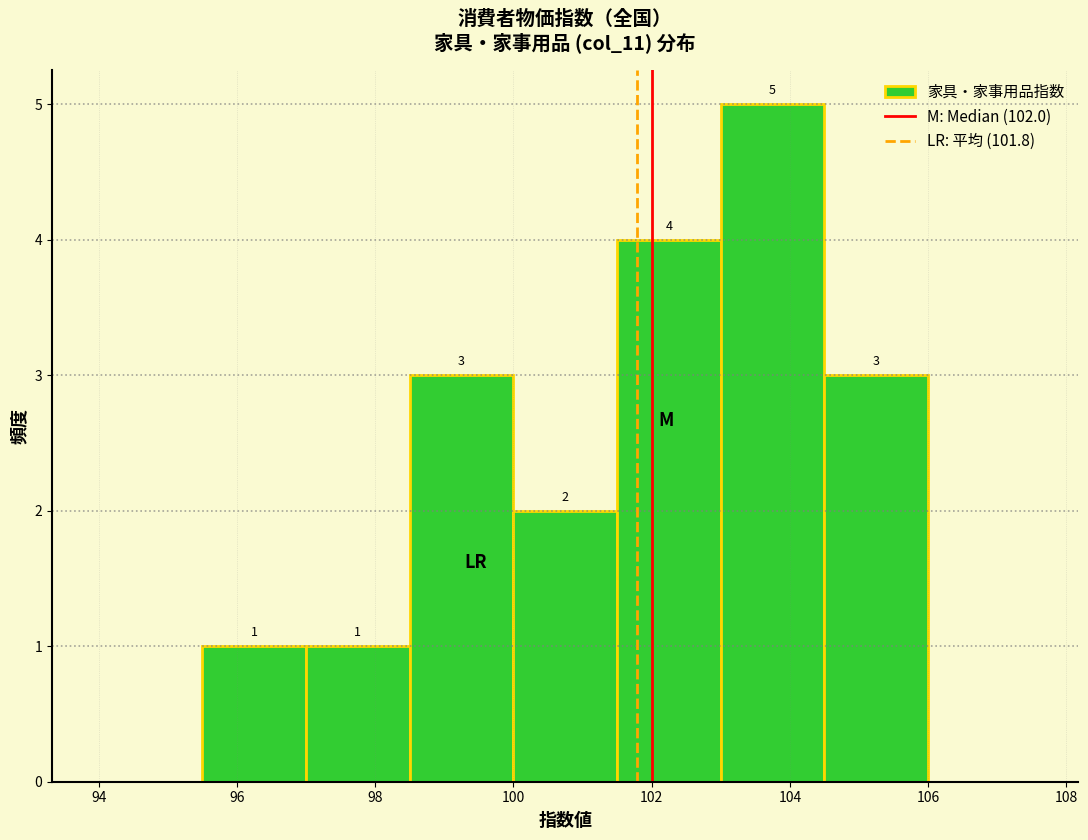

Over which range of the x-axis is the bar tallest?

103.0 to 104.5